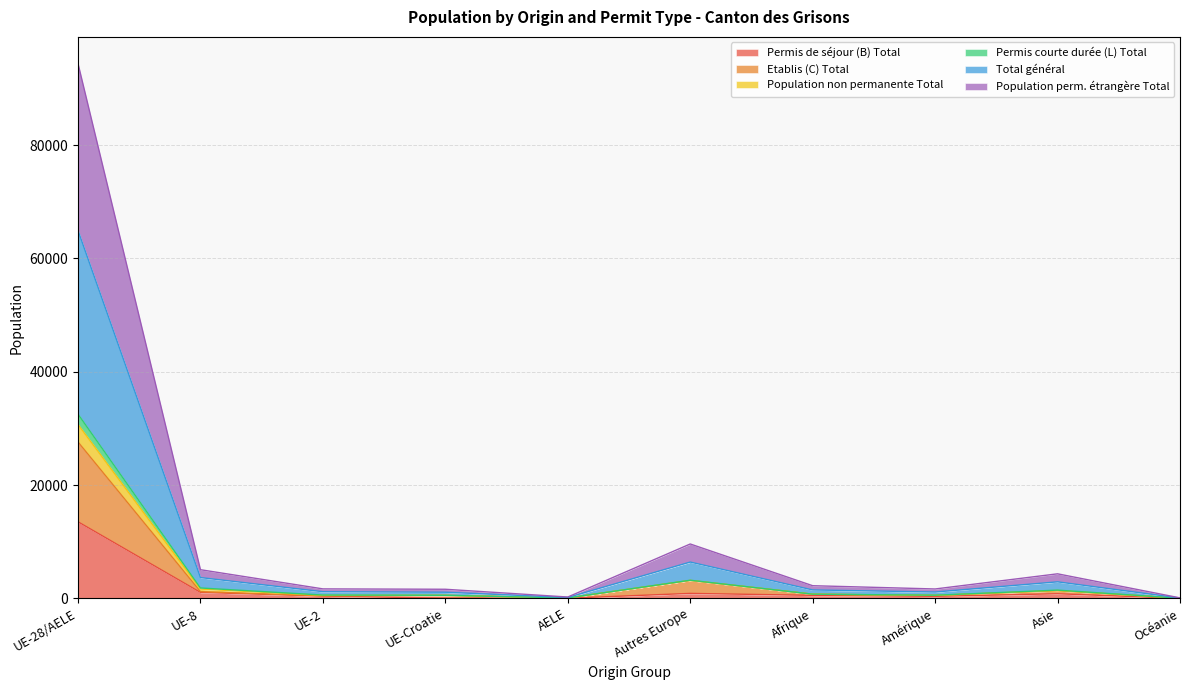

Which category has the highest value across all series?

UE-28/AELE